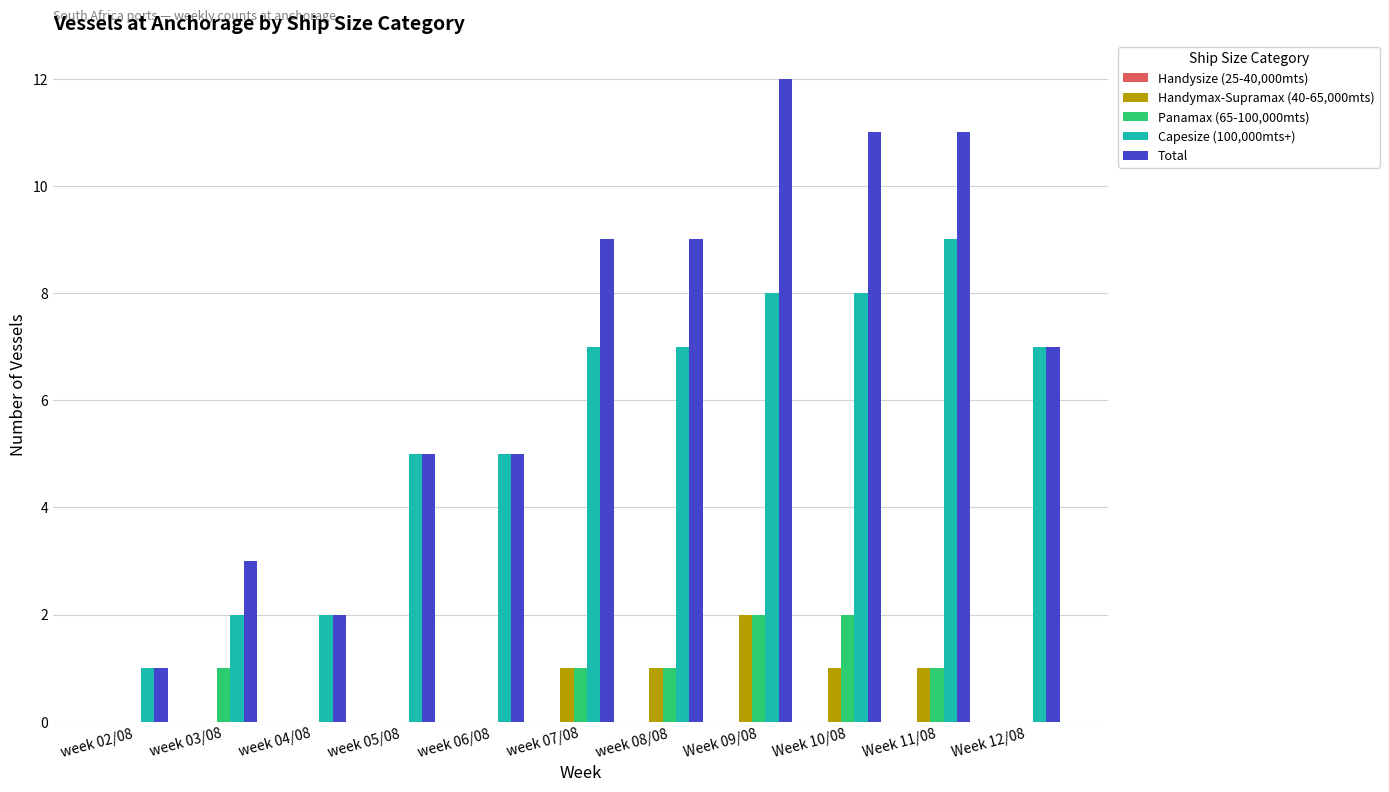

Between week 04/08 and week 07/08, which series saw the biggest shift?

Total